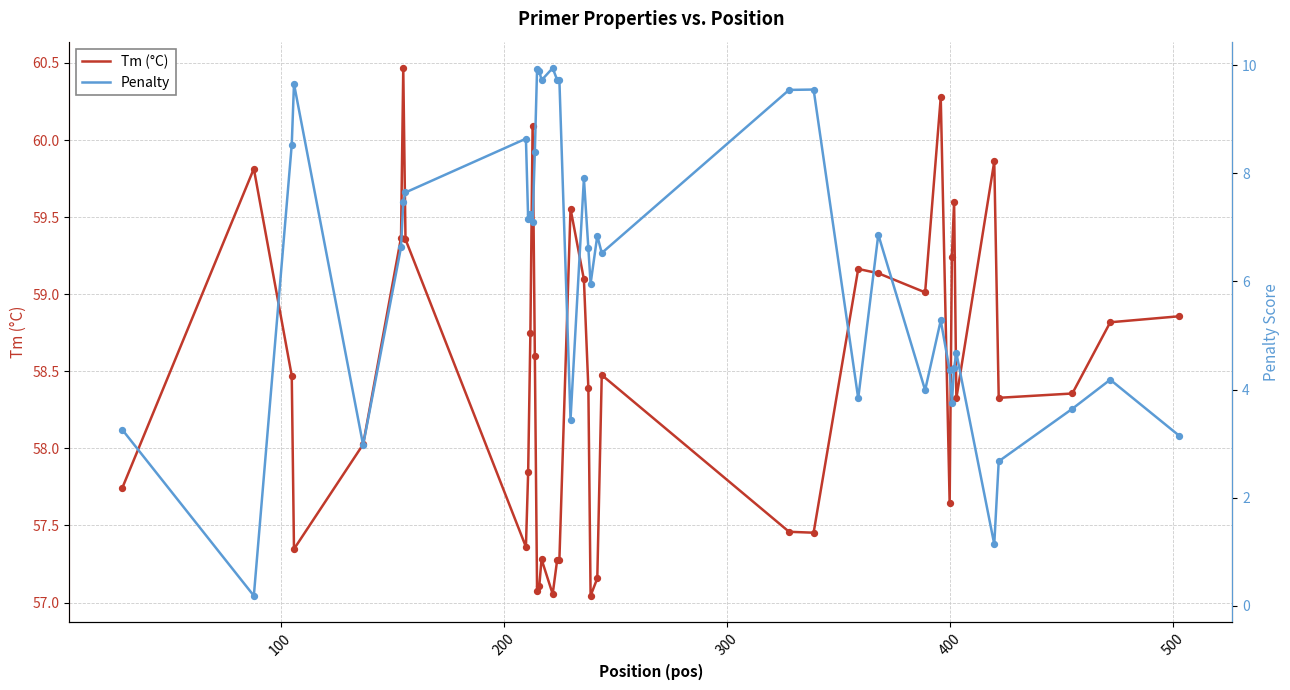

Which series contains the lowest Y value?

Penalty